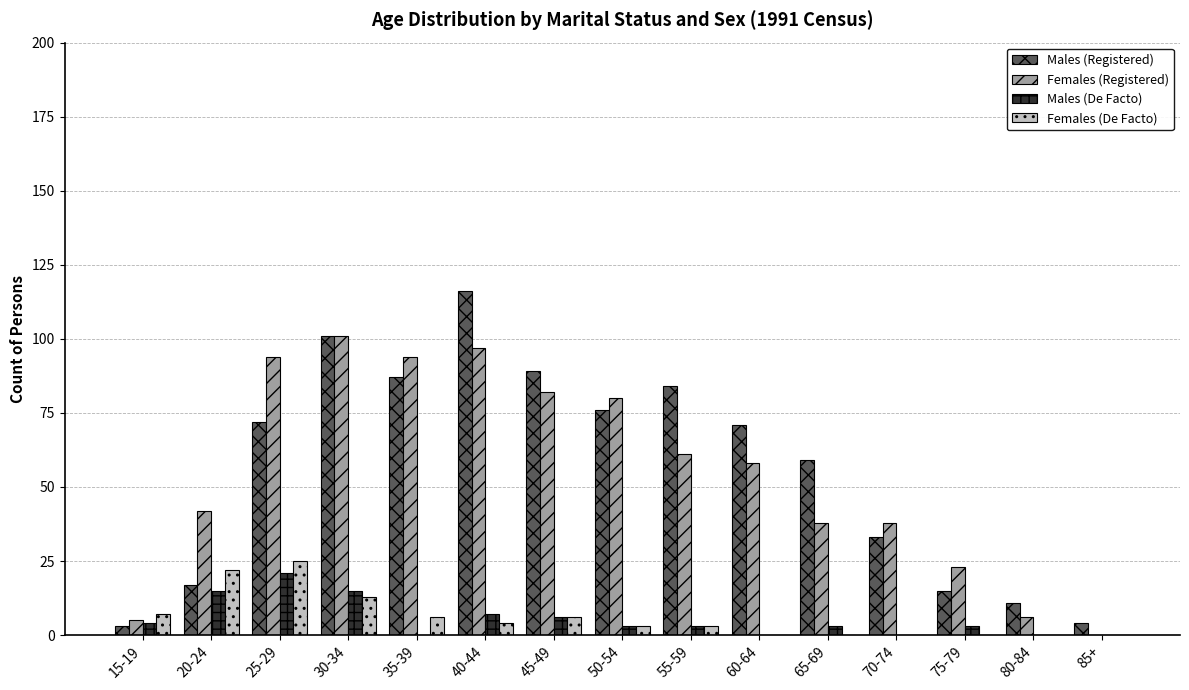

True or false: Males (Registered) has a value of 71 at 60-64.

True